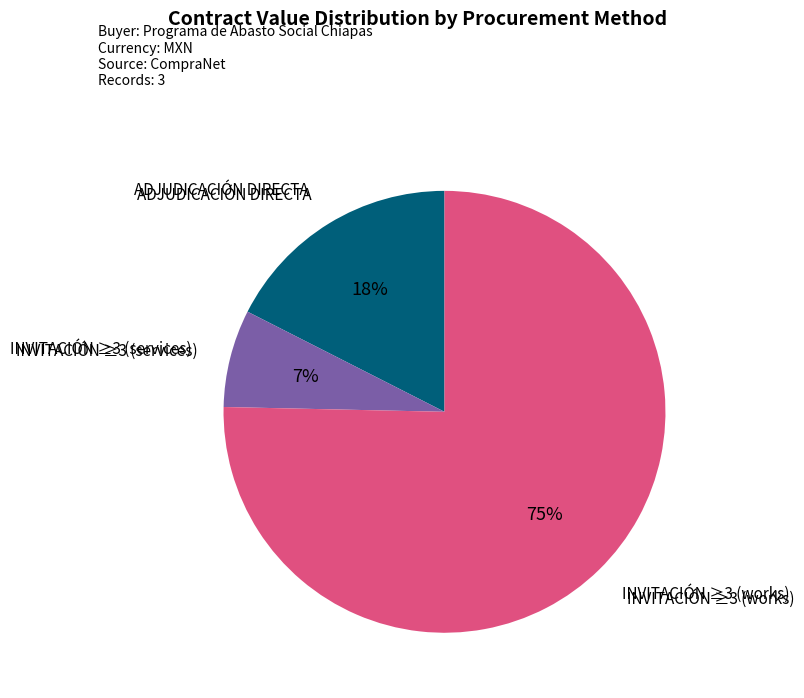

Which category has the biggest portion of the pie?

INVITACIÓN ≥3 (works)